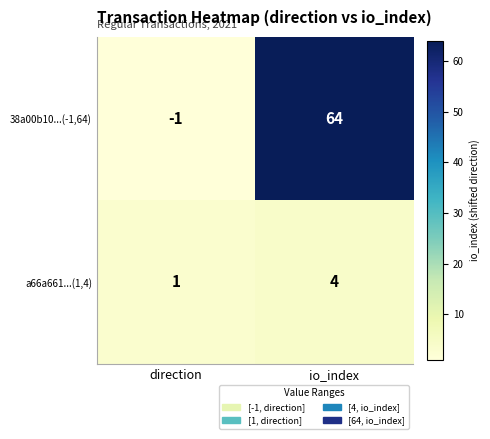

What is the spread (max minus min) of values at io_index?

60